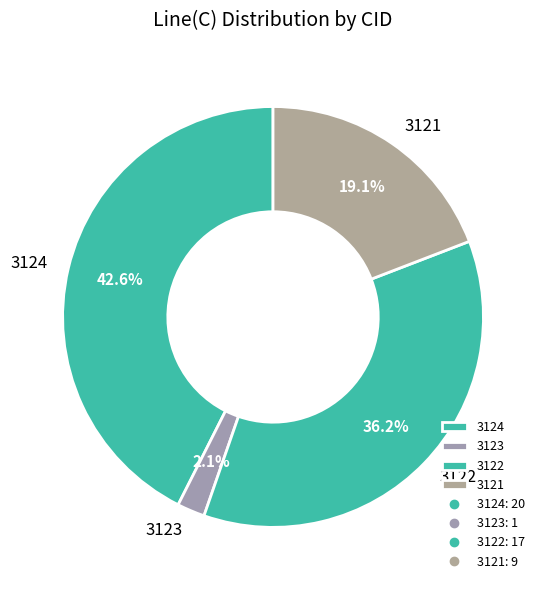

Combined, what portion of the pie is 3123 and 3124?

44.7%